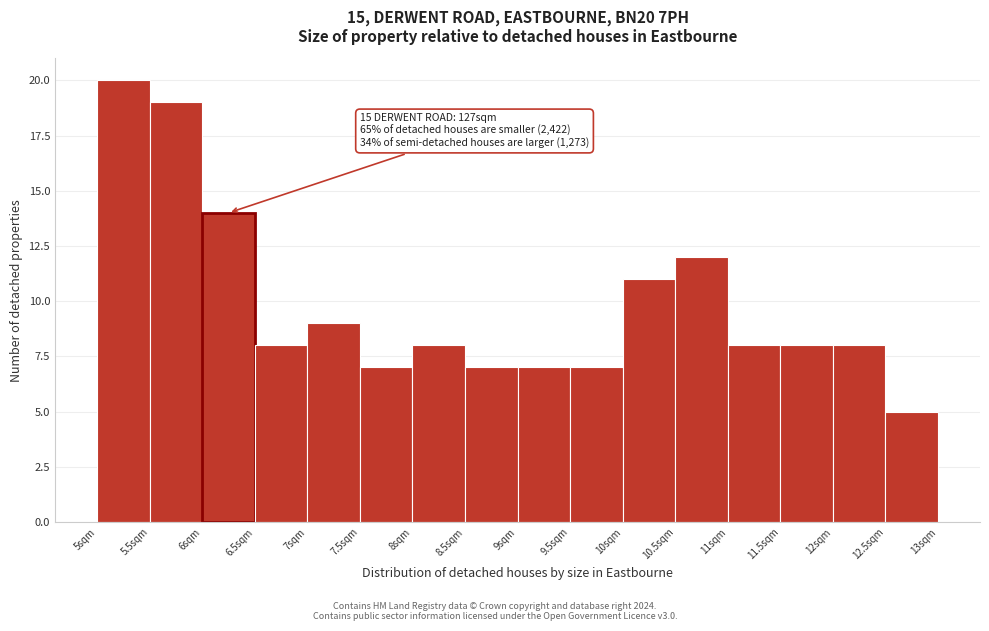

Over which range of the x-axis is the bar tallest?

5.0 to 5.5